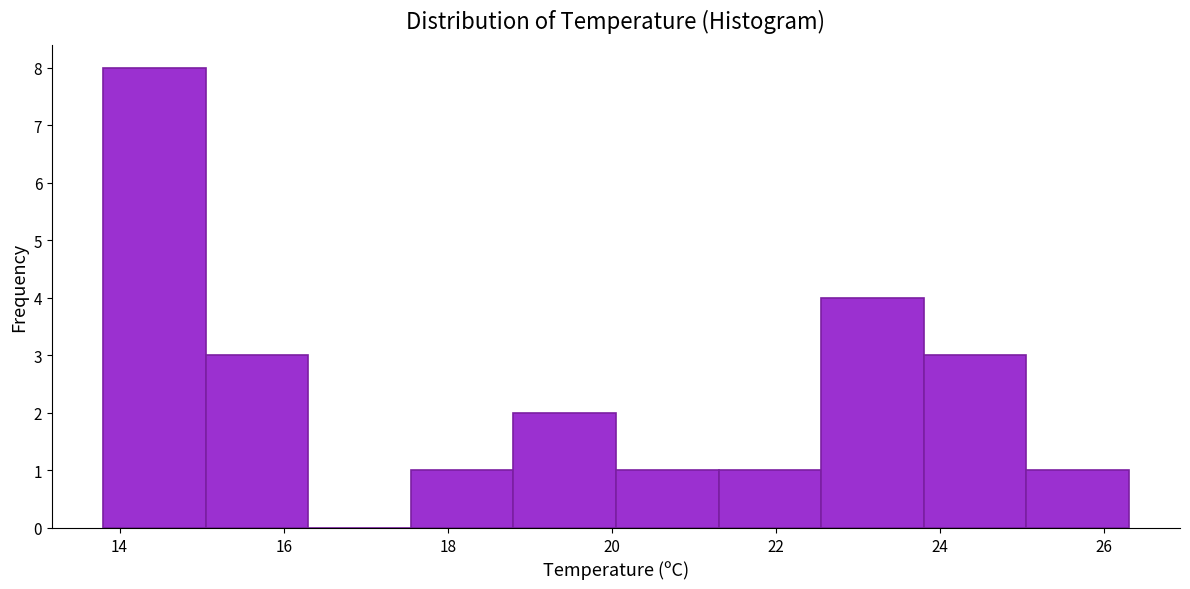

Reading left to right, transcribe this chart: for each bar, give the range it covers on the x-axis and its height. Neither the bar edges nor the heights are printed on the chart, so give them approximately, as read against the axes.

13.80 to 15.05: 8
15.05 to 16.30: 3
16.30 to 17.55: 0
17.55 to 18.80: 1
18.80 to 20.05: 2
20.05 to 21.30: 1
21.30 to 22.55: 1
22.55 to 23.80: 4
23.80 to 25.05: 3
25.05 to 26.30: 1